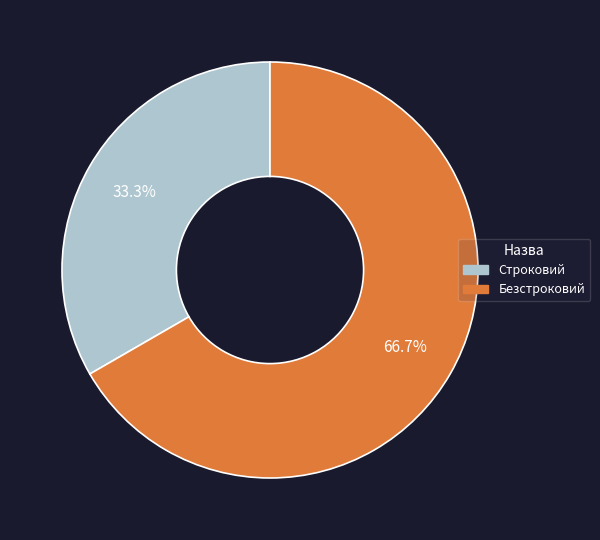

What percentage is the Безстроковий slice, to the nearest percent?

67%